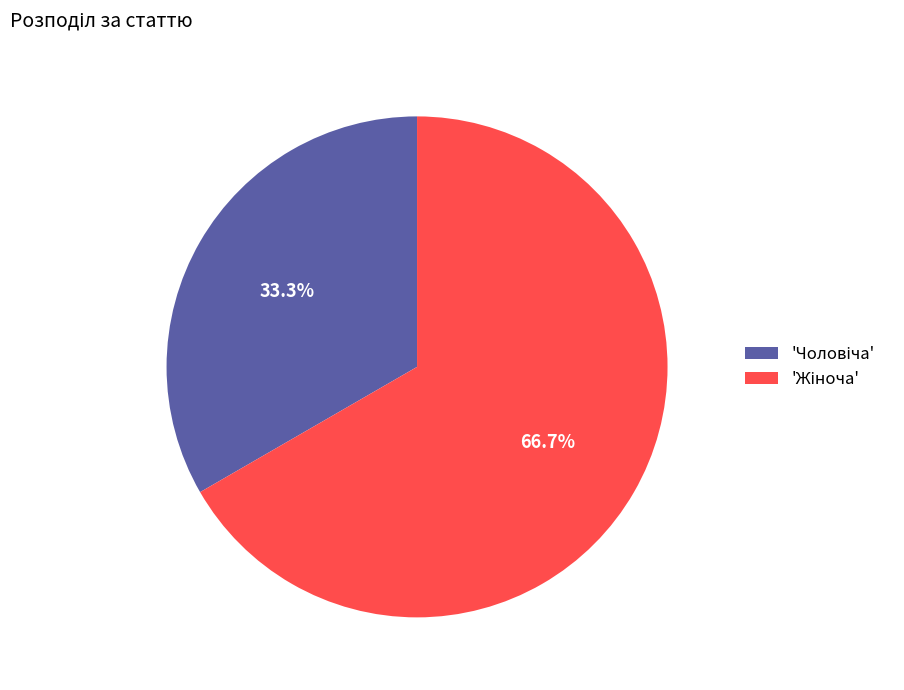

Is there a majority slice in this chart?

Yes